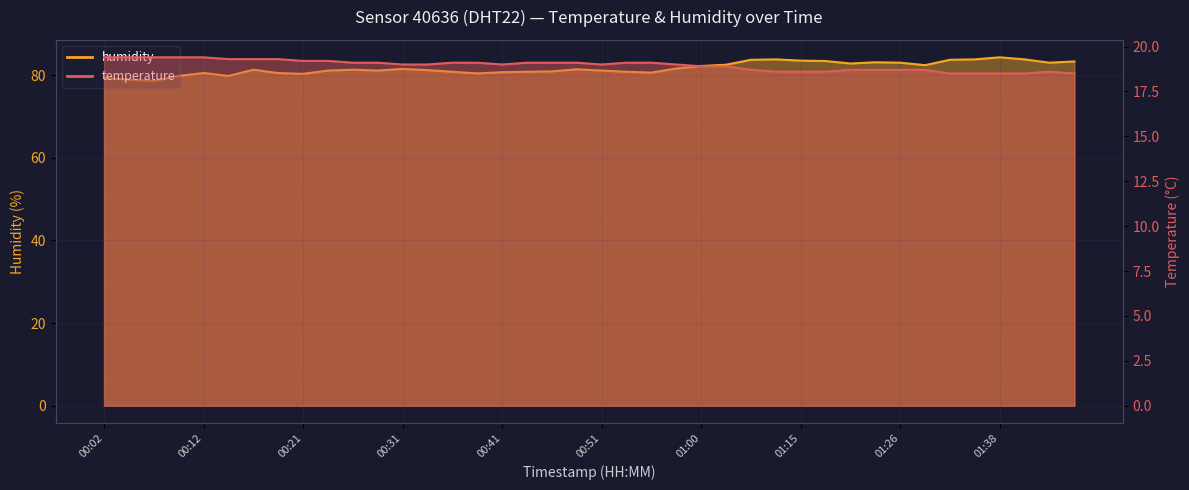

Is it true that temperature equals 18.6 at 01:43?

True